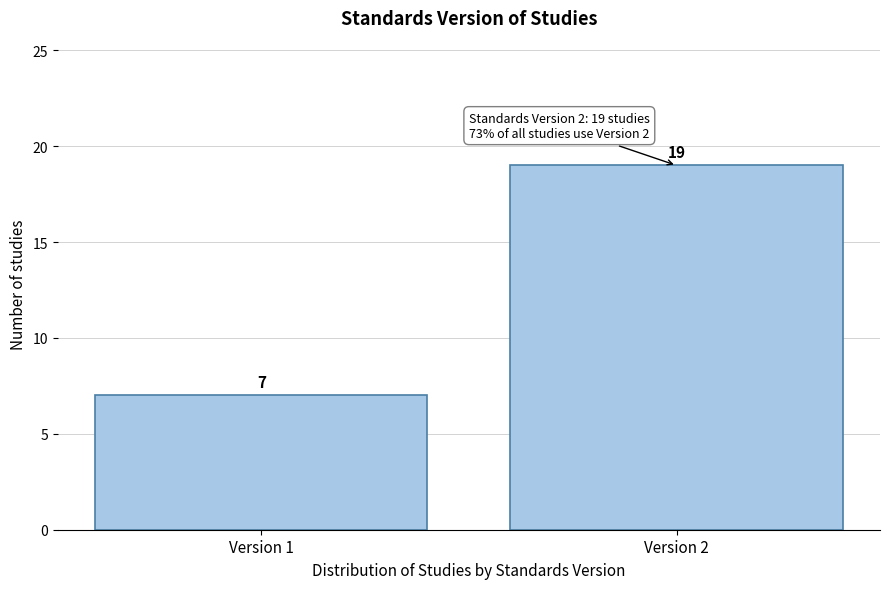

Reading left to right, transcribe all the data shown in this chart.

Version 1=7	Version 2=19